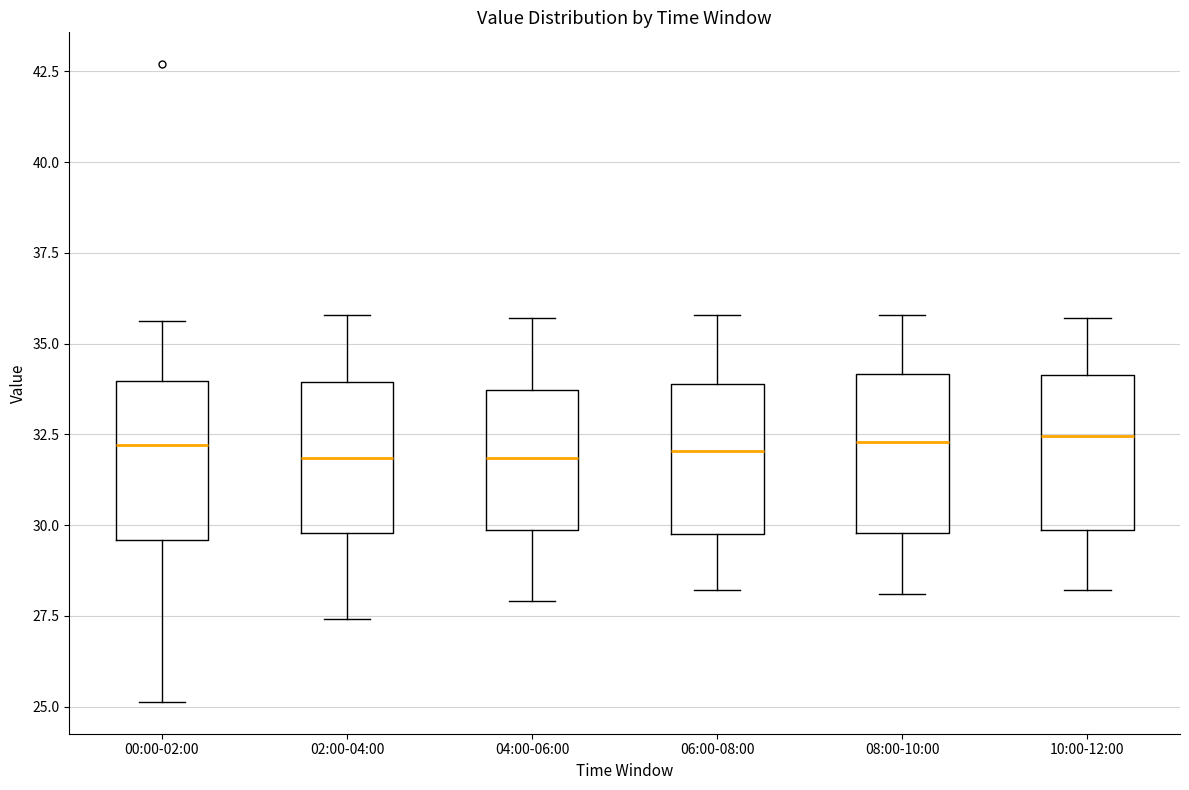

Where does the median line of the box for 02:00-04:00 sit on the y-axis? The values are not printed on the chart, so give them approximately, as read against the axis.

32.0